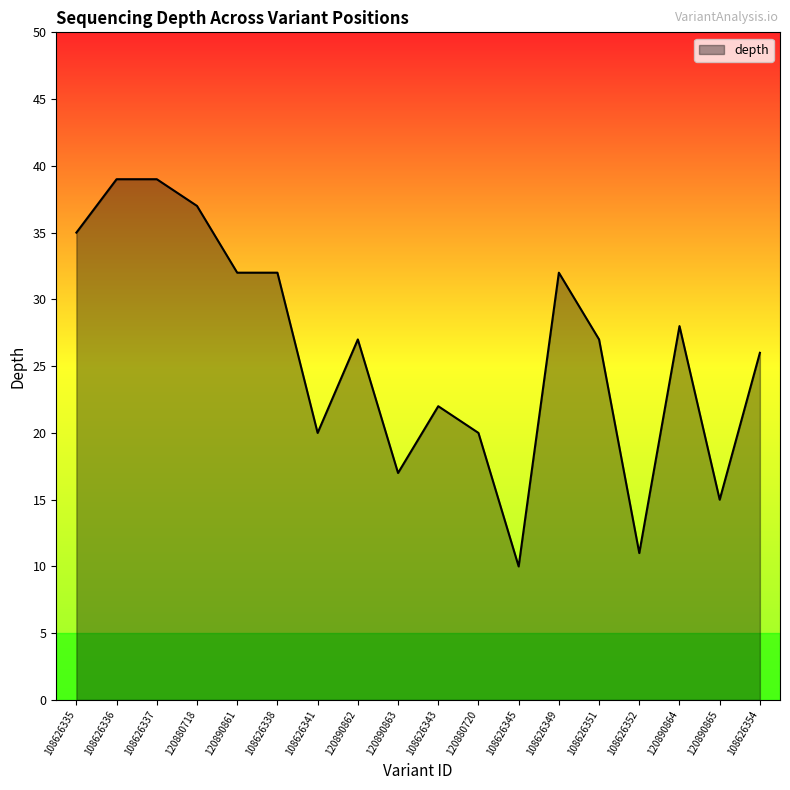

Is it true that the value at 120890863 is 9?

False